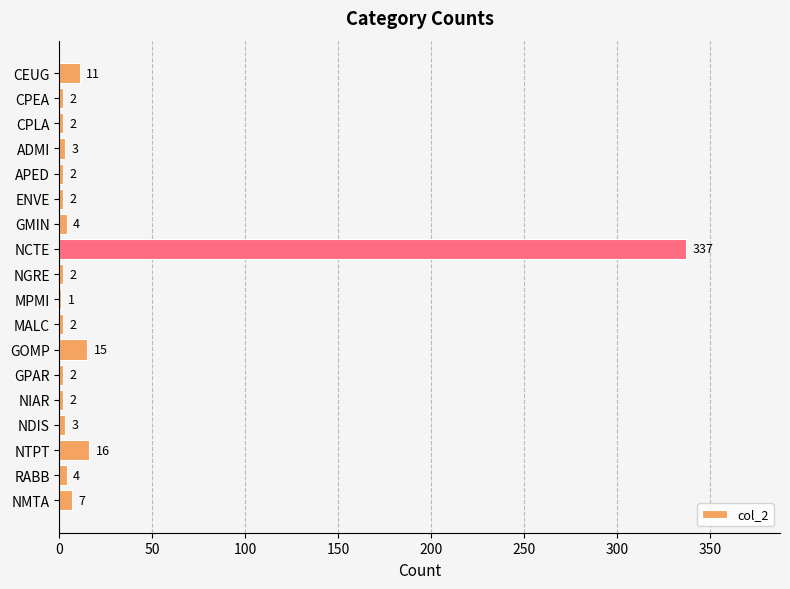

Which label corresponds to the largest value in the chart?

NCTE